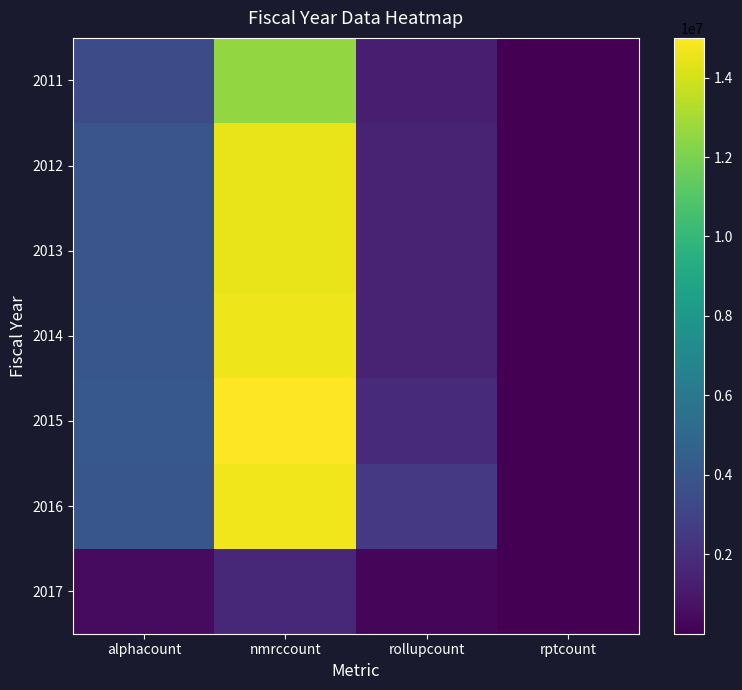

At which category is the sum across all series the highest?

nmrccount